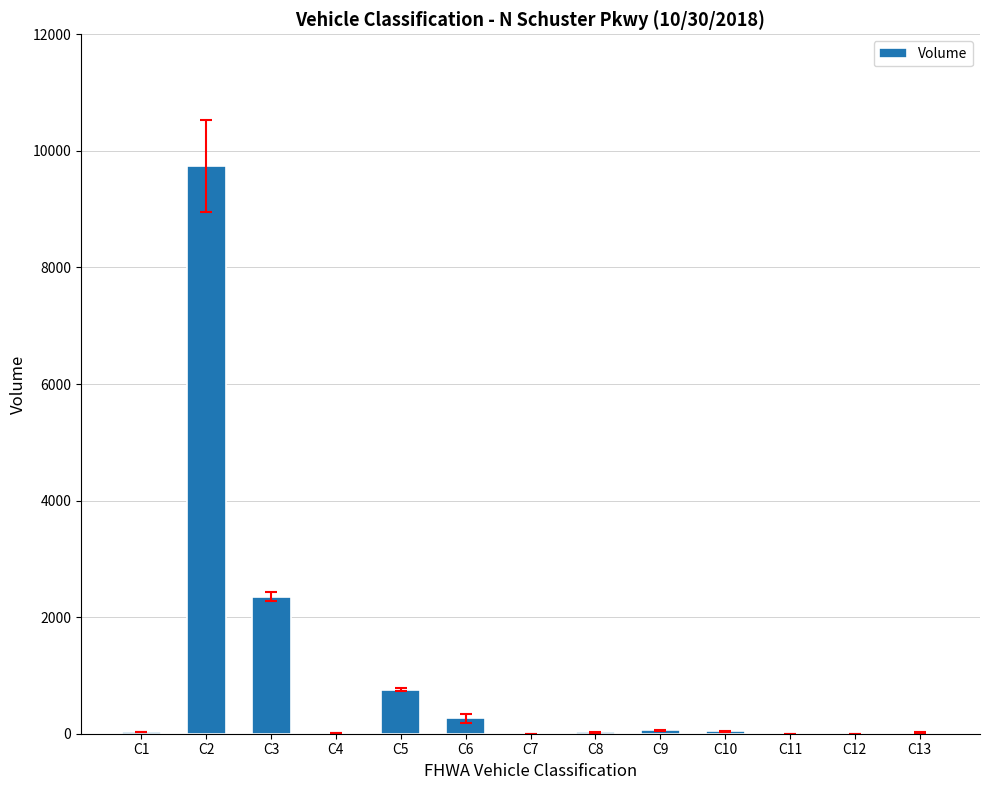

What is the sum of the values at C10 and C6?

301.0